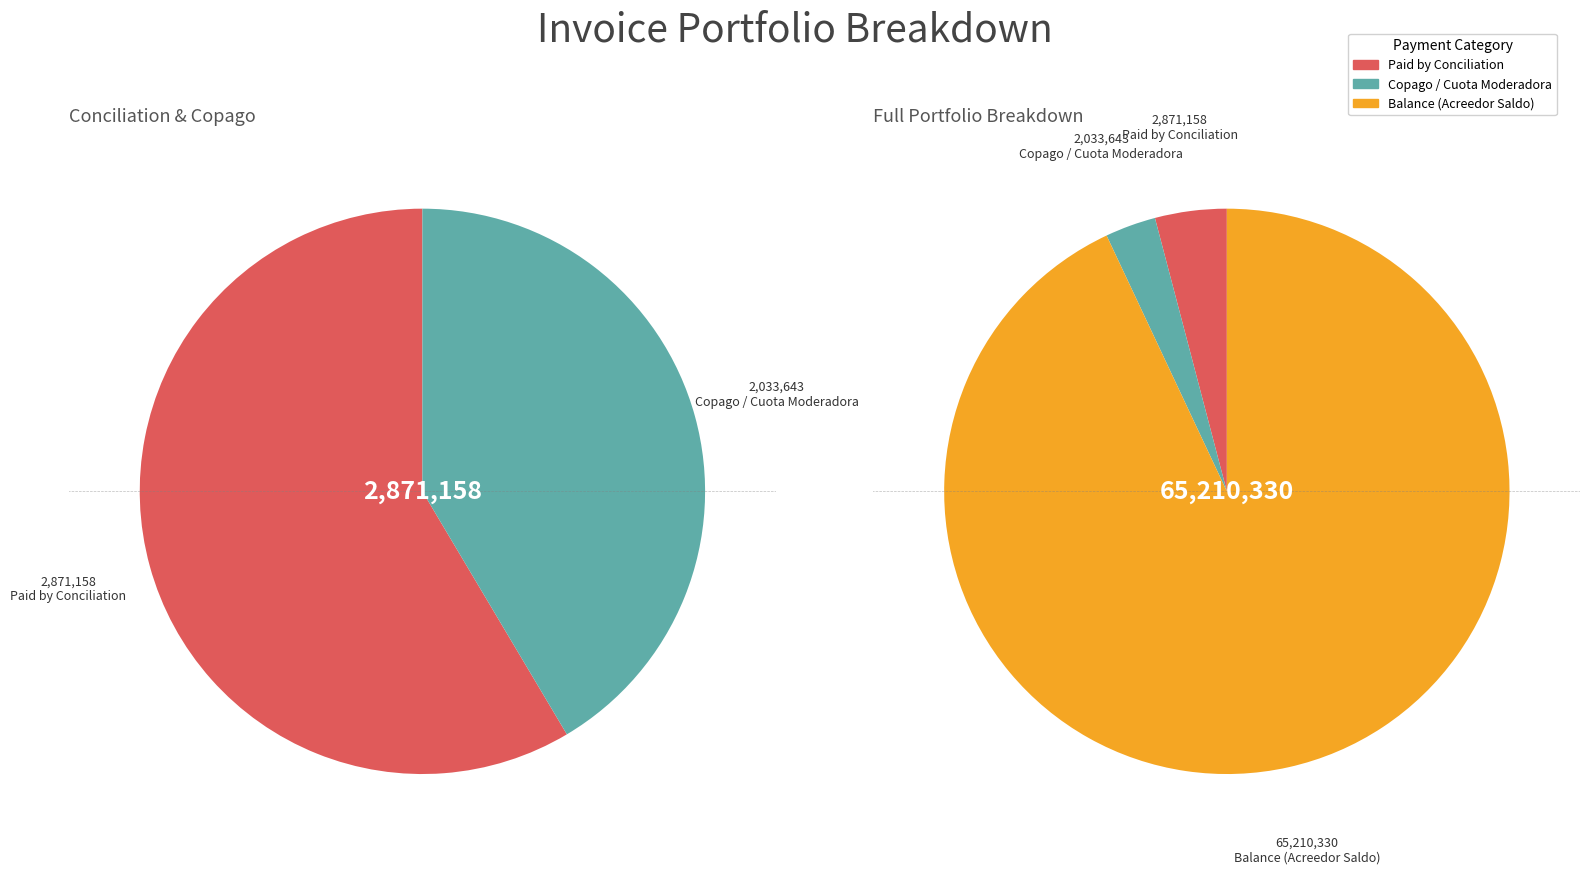

Does 2952 represent more than half of the total?

No